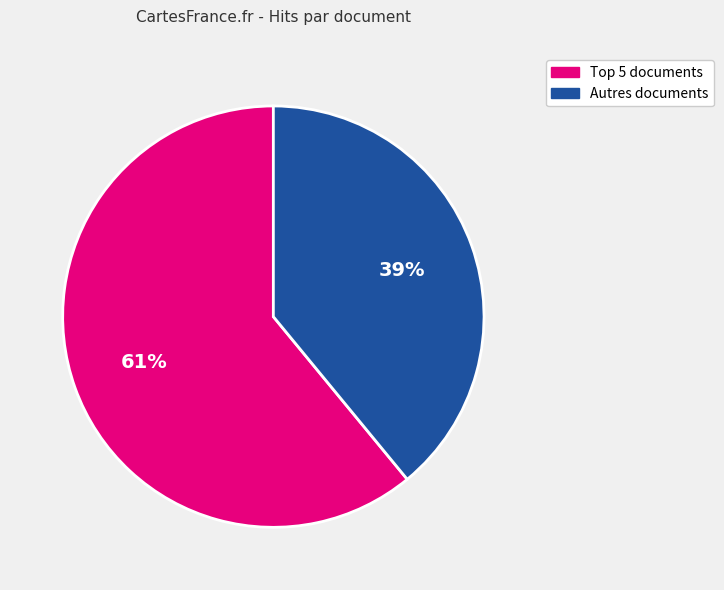

Is there a majority slice in this chart?

Yes